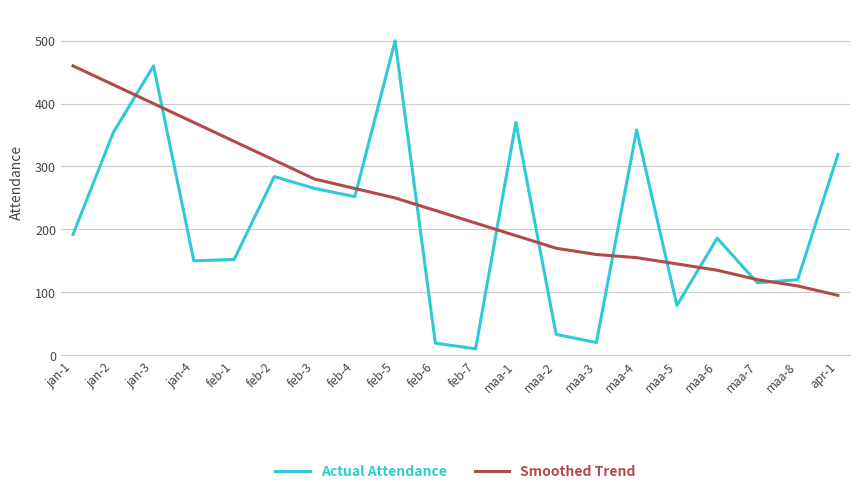

At which category does Actual Attendance reach its first local peak?

jan-3